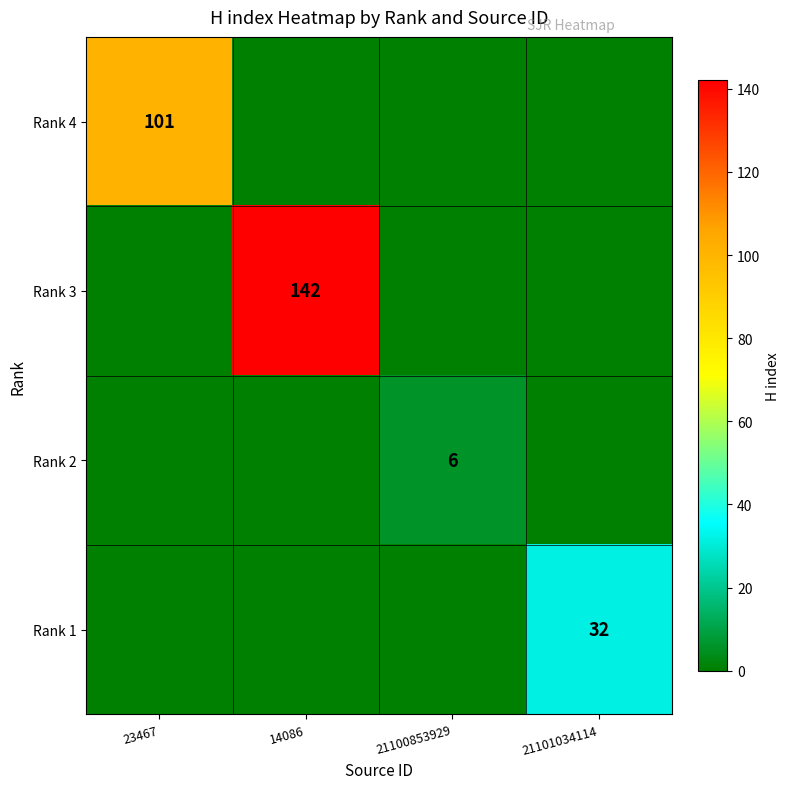

Is it true that Rank 4 equals 101 at 23467?

True